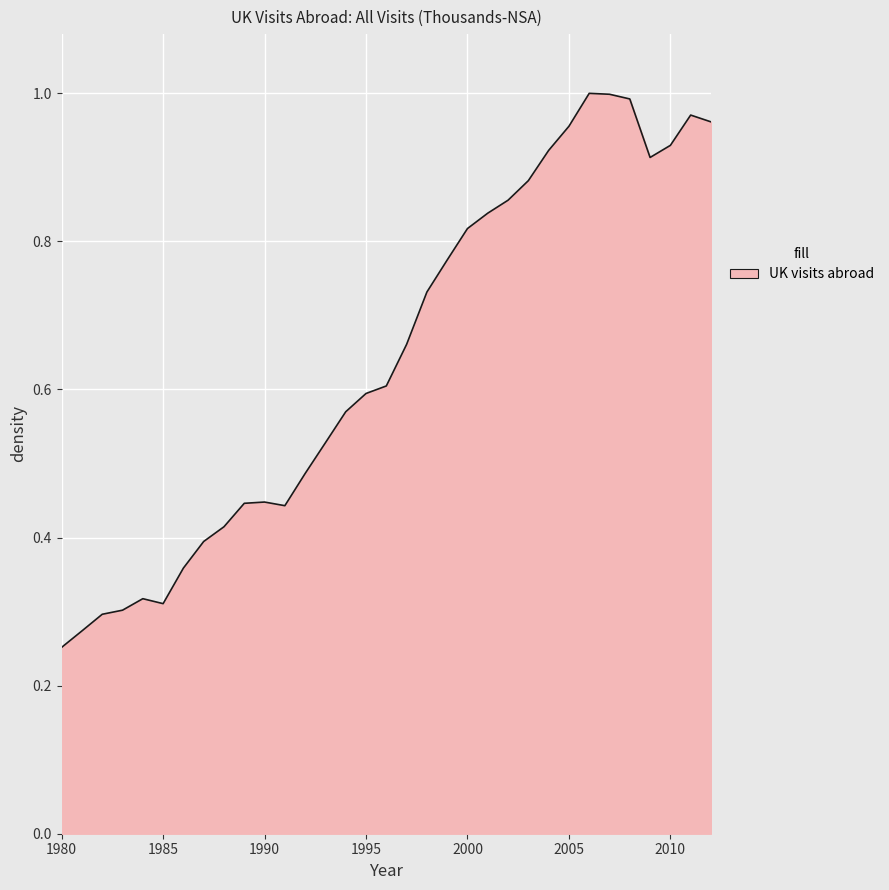

How many points are higher than both their immediate neighbors (excluding endpoints)?

4